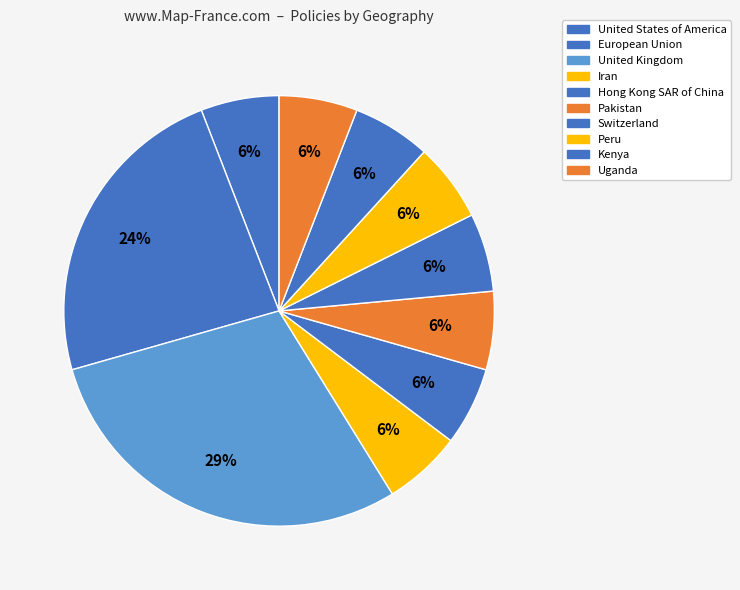

How many slices are in this pie chart?

10